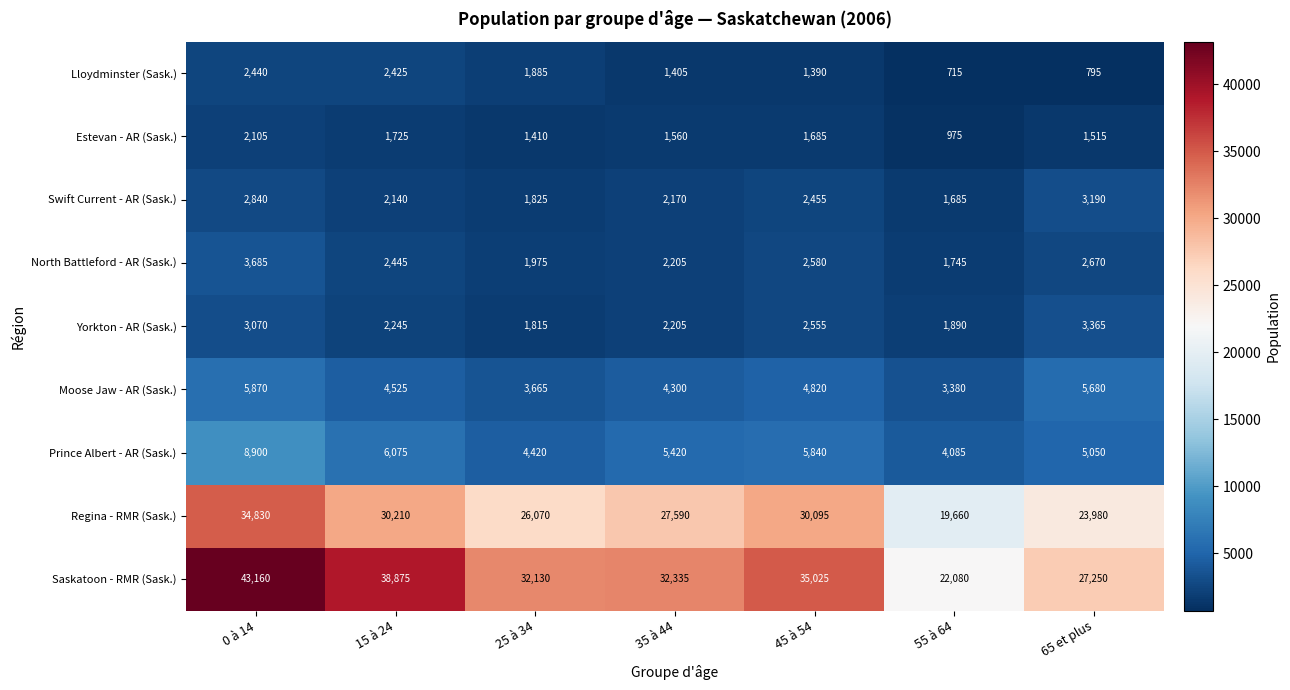

Where does the Estevan - AR (Sask.) series first go above 1560?

0 à 14